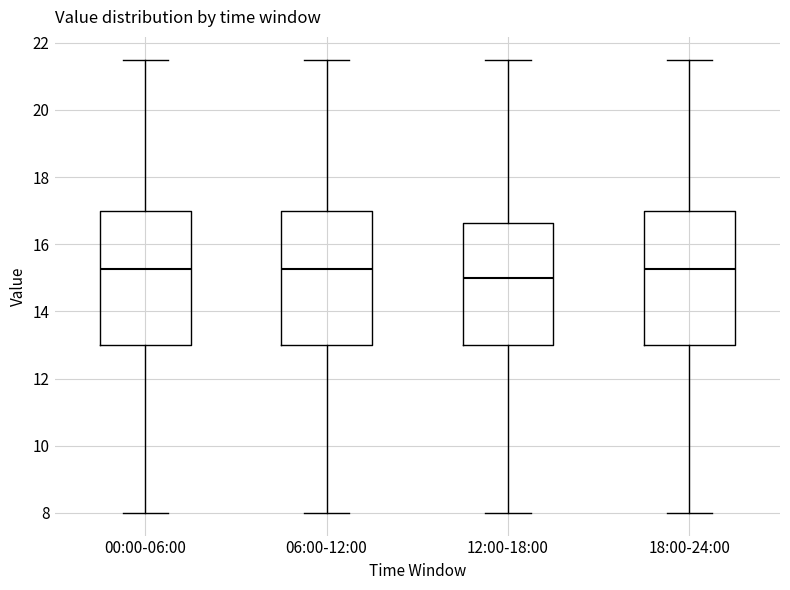

Reading left to right, read every box against the y-axis: the position of its median line, the range the box covers, and the ends of its whiskers. The values are not printed on the chart, so give them approximately, as read against the axis.

00:00-06:00: median 15.2, box 13.0 to 17.0, whiskers 8.0 to 21.6
06:00-12:00: median 15.2, box 13.0 to 17.0, whiskers 8.0 to 21.6
12:00-18:00: median 15.0, box 13.0 to 16.6, whiskers 8.0 to 21.6
18:00-24:00: median 15.2, box 13.0 to 17.0, whiskers 8.0 to 21.6